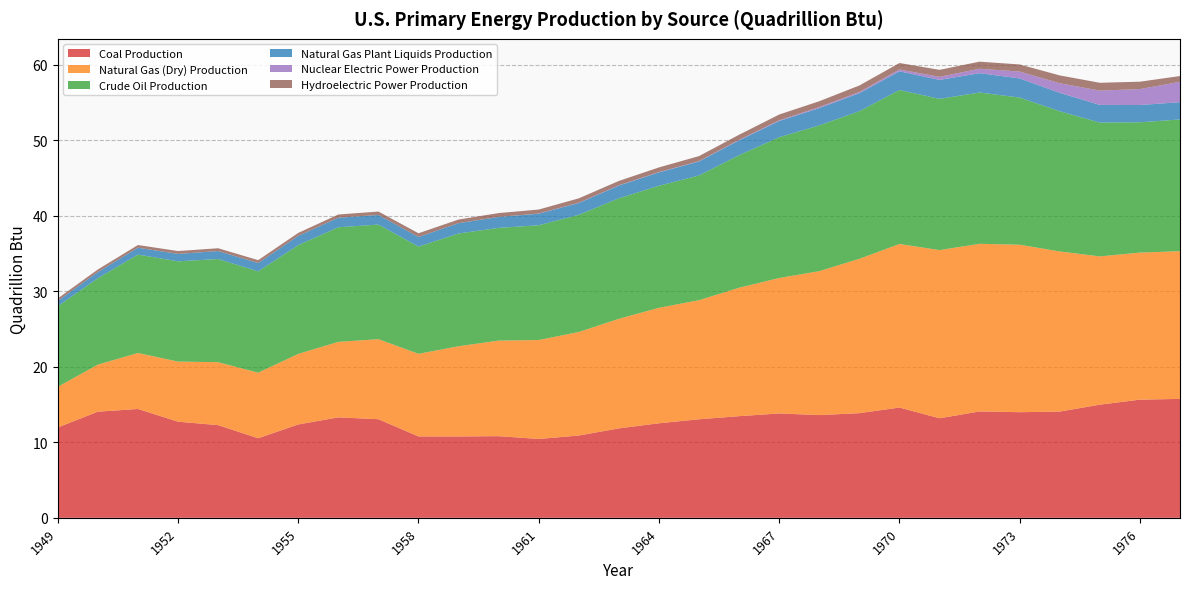

Reading right to left, list all the values displayed in this chart.

Coal Production: 15.8	15.7	15.0	14.1	14.0	14.1	13.2	14.6	13.9	13.6	13.8	13.5	13.1	12.5	11.8	10.9	10.4	10.8	10.8	10.8	13.1	13.3	12.4	10.5	12.3	12.7	14.4	14.1	12.0
Natural Gas (Dry) Production: 19.6	19.5	19.6	21.2	22.2	22.2	22.3	21.7	20.4	19.1	17.9	17.0	15.8	15.3	14.5	13.7	13.1	12.7	12.0	10.9	10.6	10.0	9.3	8.7	8.3	8.0	7.4	6.2	5.4
Crude Oil Production: 17.5	17.3	17.7	18.6	19.5	20.0	20.0	20.4	19.6	19.3	18.7	17.6	16.5	16.2	16.0	15.5	15.2	14.9	14.9	14.2	15.2	15.2	14.4	13.4	13.7	13.3	13.0	11.4	10.7
Natural Gas Plant Liquids Production: 2.3	2.3	2.3	2.4	2.5	2.6	2.5	2.5	2.4	2.3	2.1	2.0	1.9	1.8	1.7	1.6	1.5	1.4	1.4	1.3	1.3	1.3	1.2	1.1	1.1	1.0	0.9	0.8	0.7
Nuclear Electric Power Production: 2.7	2.1	1.9	1.3	0.9	0.6	0.4	0.2	0.2	0.1	0.1	0.1	0.0	0.0	0.0	0.0	0.0	0.0	0.0	0.0	0.0	0.0	0.0	0.0	0.0	0.0	0.0	0.0	0.0
Hydroelectric Power Production: 0.8	1.0	1.0	1.0	0.9	0.9	0.9	0.9	0.9	0.8	0.8	0.7	0.7	0.6	0.6	0.6	0.5	0.5	0.5	0.5	0.5	0.4	0.4	0.4	0.4	0.4	0.4	0.3	0.3